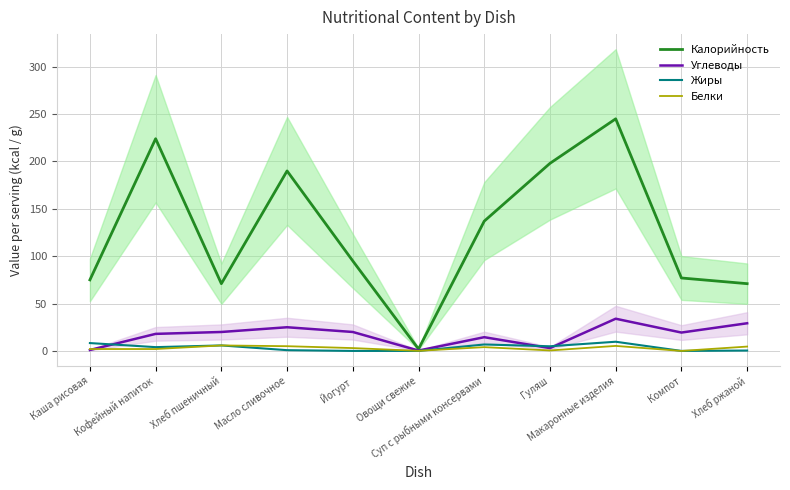

At which label does Белки reach its minimum?

Компот